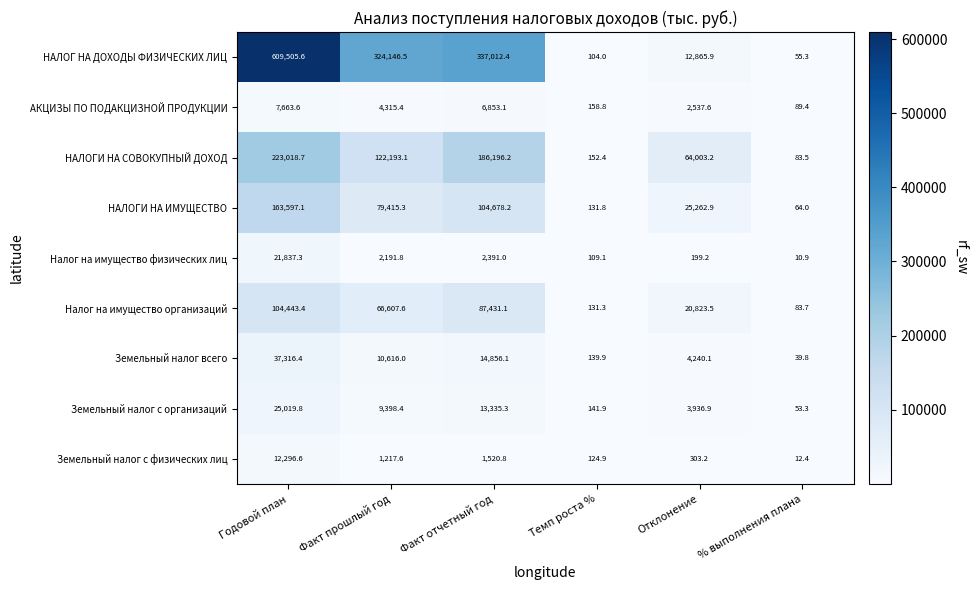

Between Факт прошлый год and Факт отчетный год, which series saw the biggest shift?

НАЛОГИ НА СОВОКУПНЫЙ ДОХОД